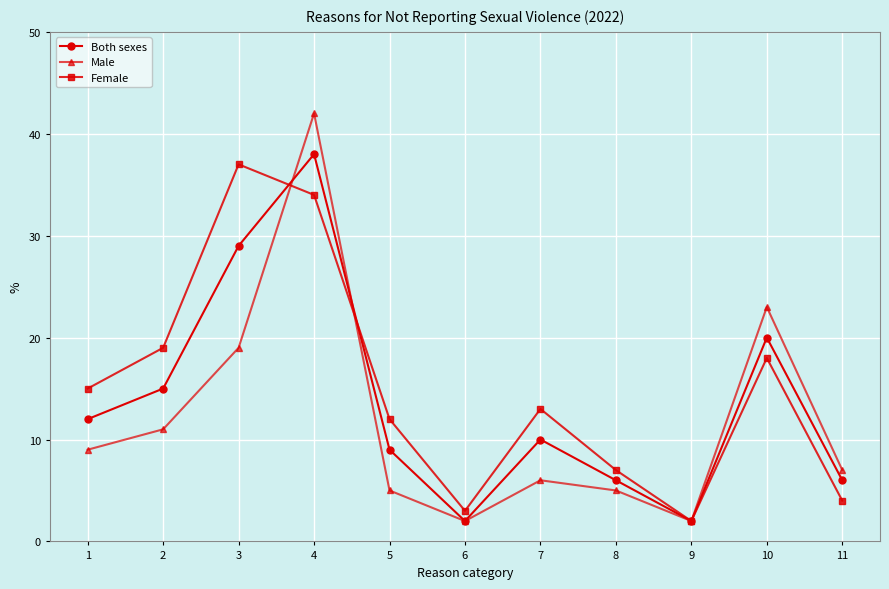

What is the difference between the highest and lowest values at 1?

6